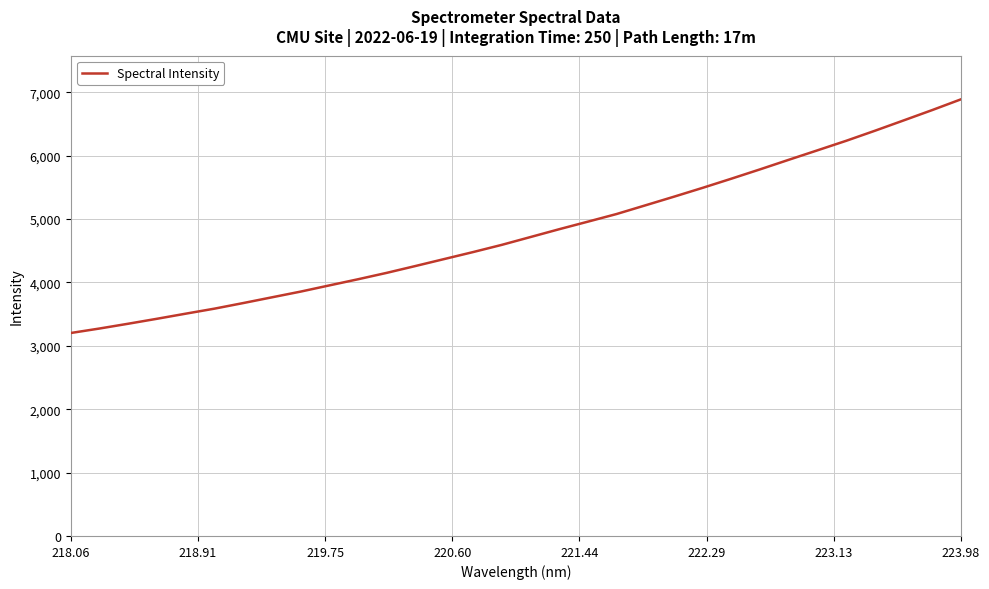

What is the maximum value shown in the chart?

6887.8